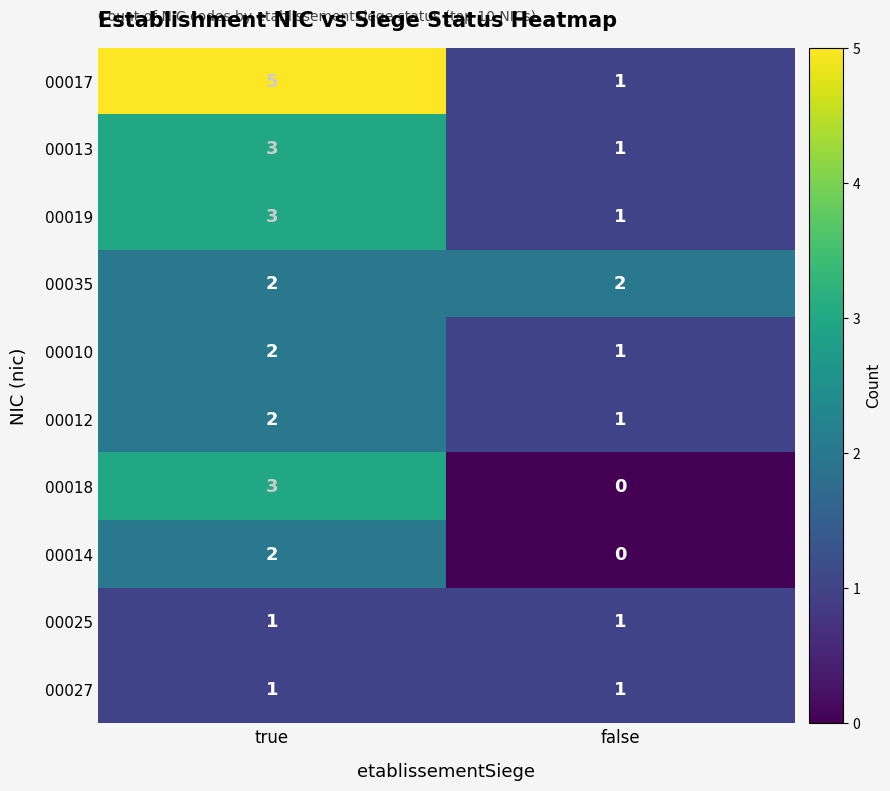

True or false: 00014 has a value of 3 at true.

False